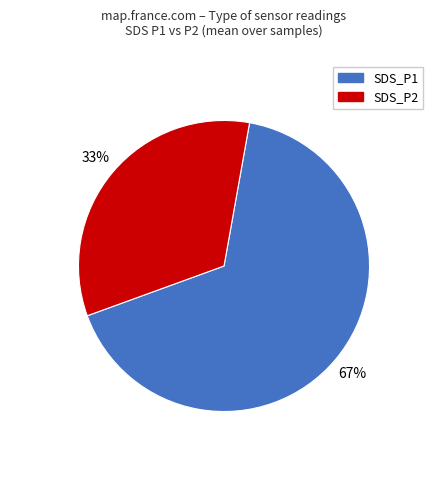

To the nearest percent, what is the combined percentage of SDS_P1 and SDS_P2?

100%